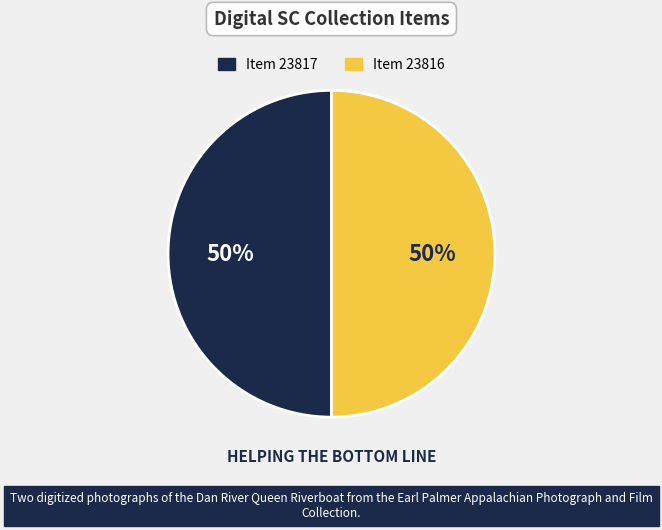

To the nearest percent, what is the combined percentage of Item 23817 and Item 23816?

100%